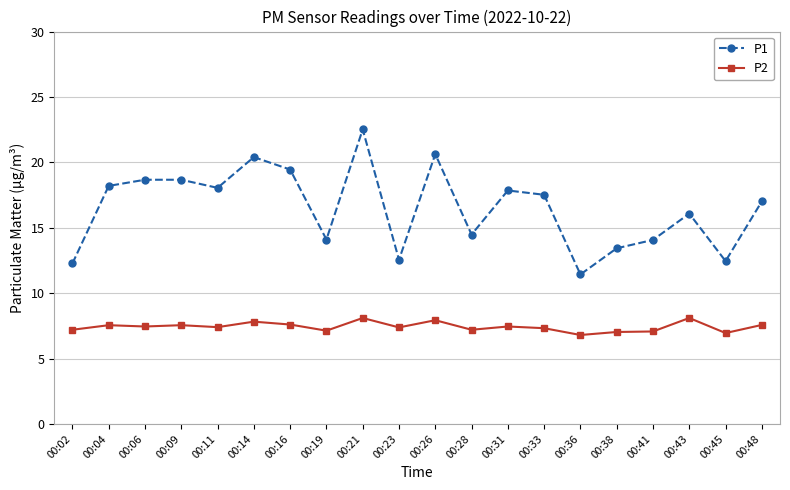

True or false: P2 has more than 2 interior local peaks.

True